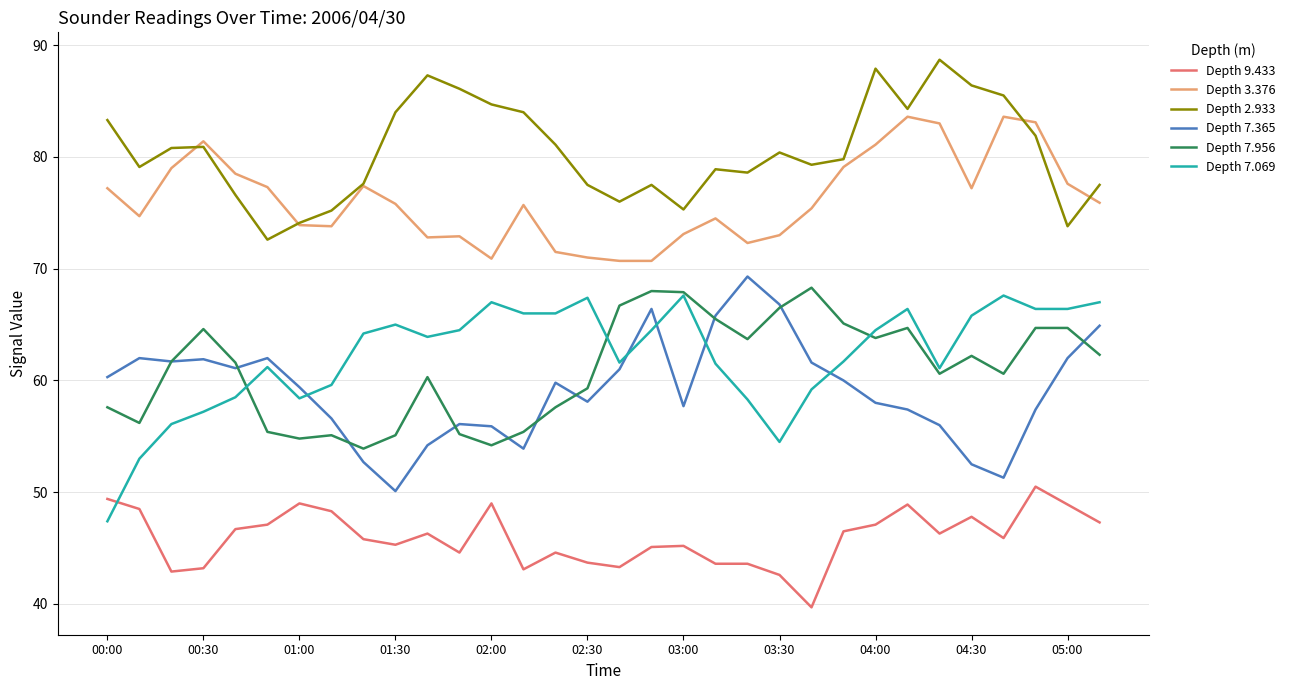

What is the difference between the second highest and minimum values in the Depth 7.956 series?

14.1